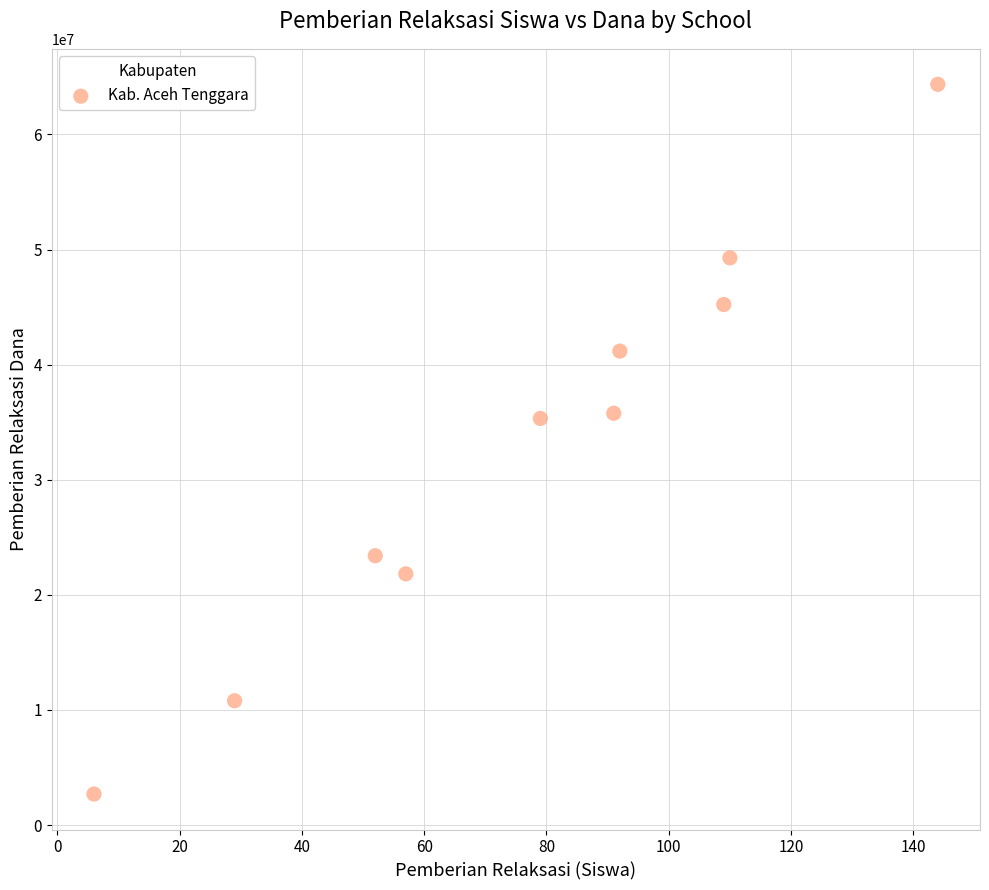

What is the range of Y values (max minus min)?

61650000